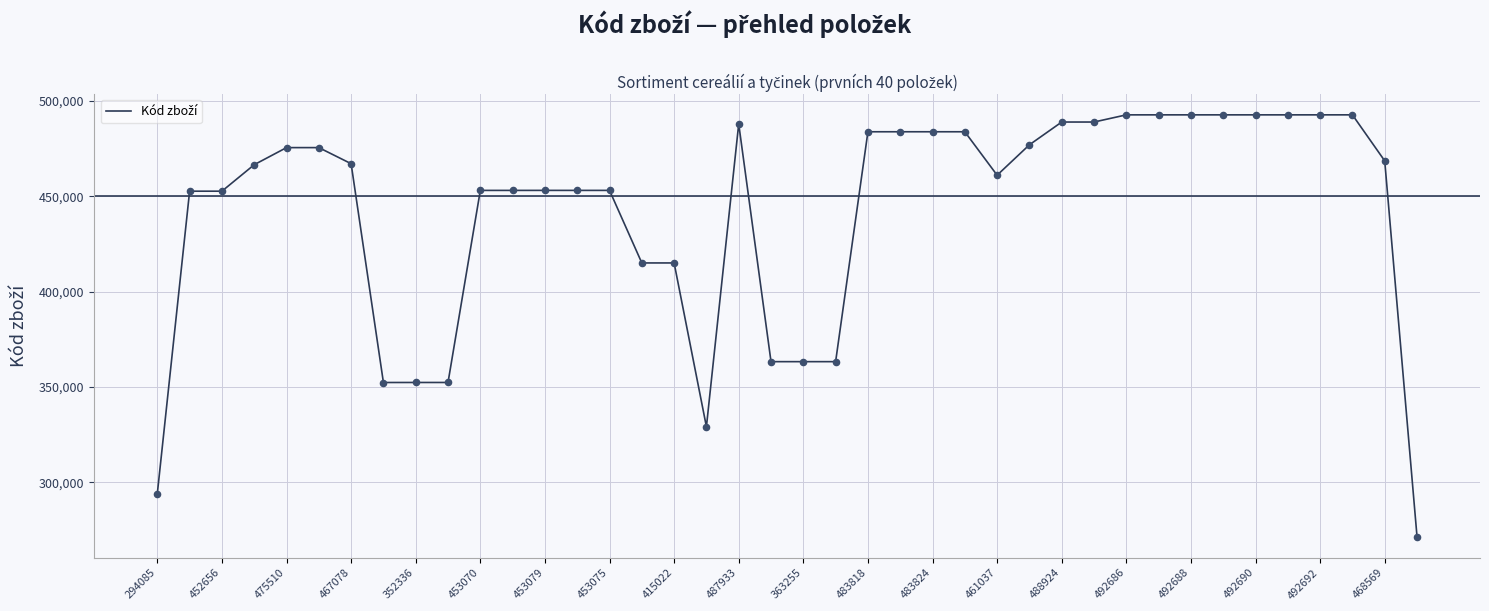

What is the minimum value shown in the chart?

271502